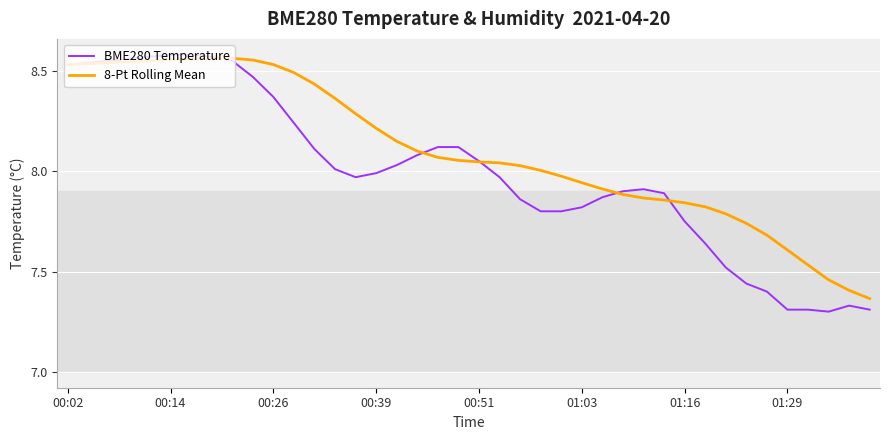

Which series has the widest spread of values?

BME280 Temperature